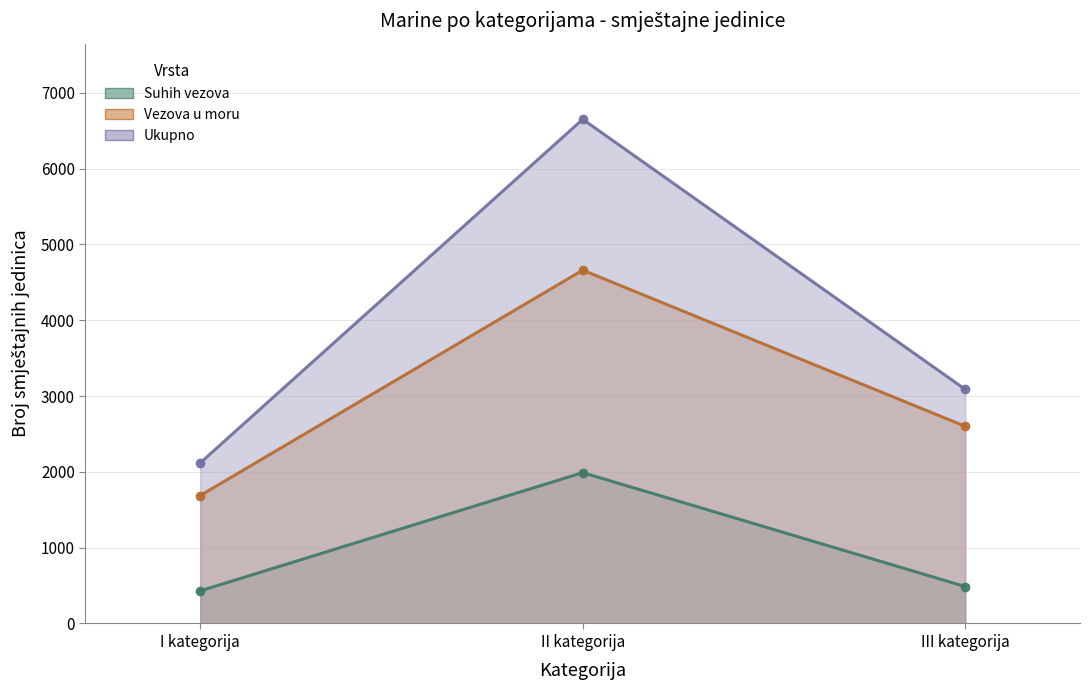

Does the chart have visible grid lines?

Yes